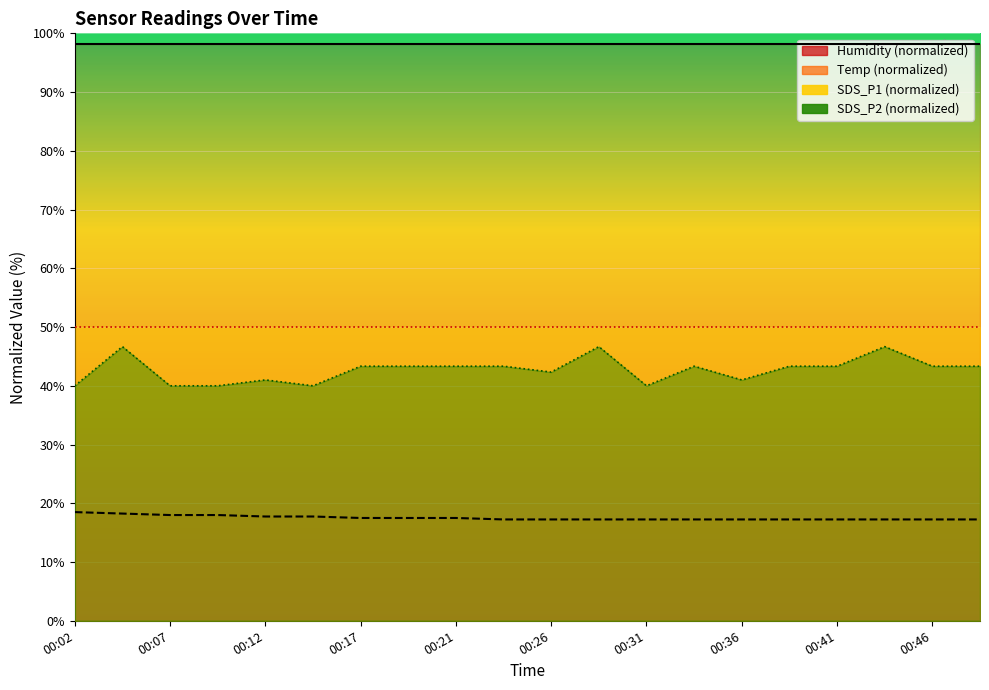

True or false: SDS_P2 and Temp intersect in this chart.

False